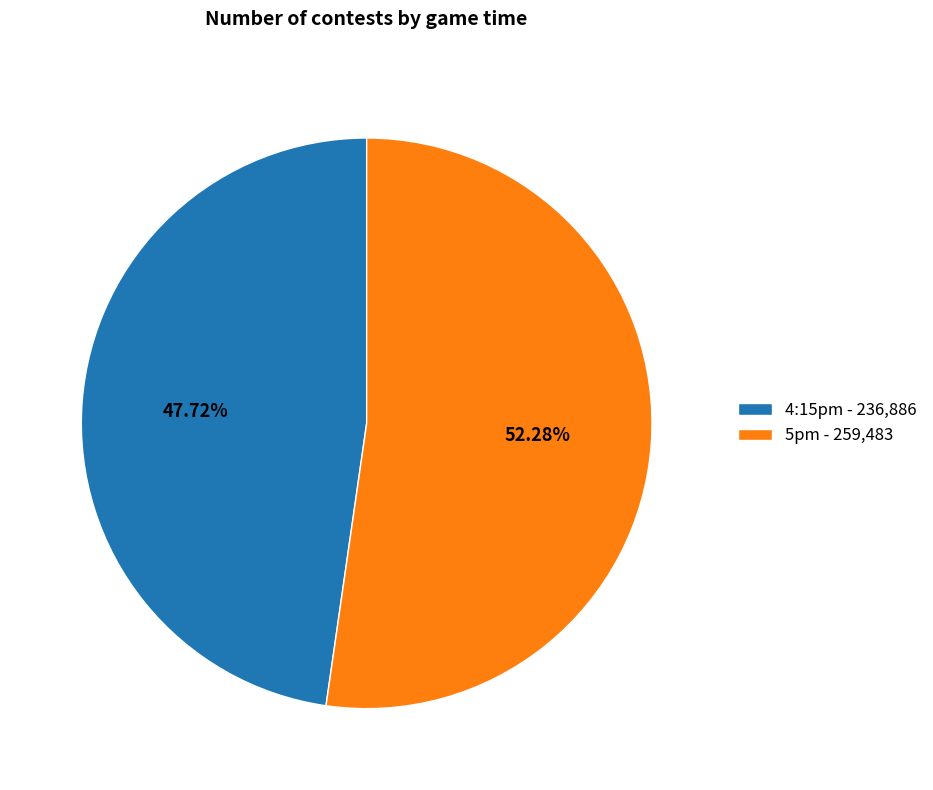

Which has a higher value, 5pm or 4:15pm?

5pm